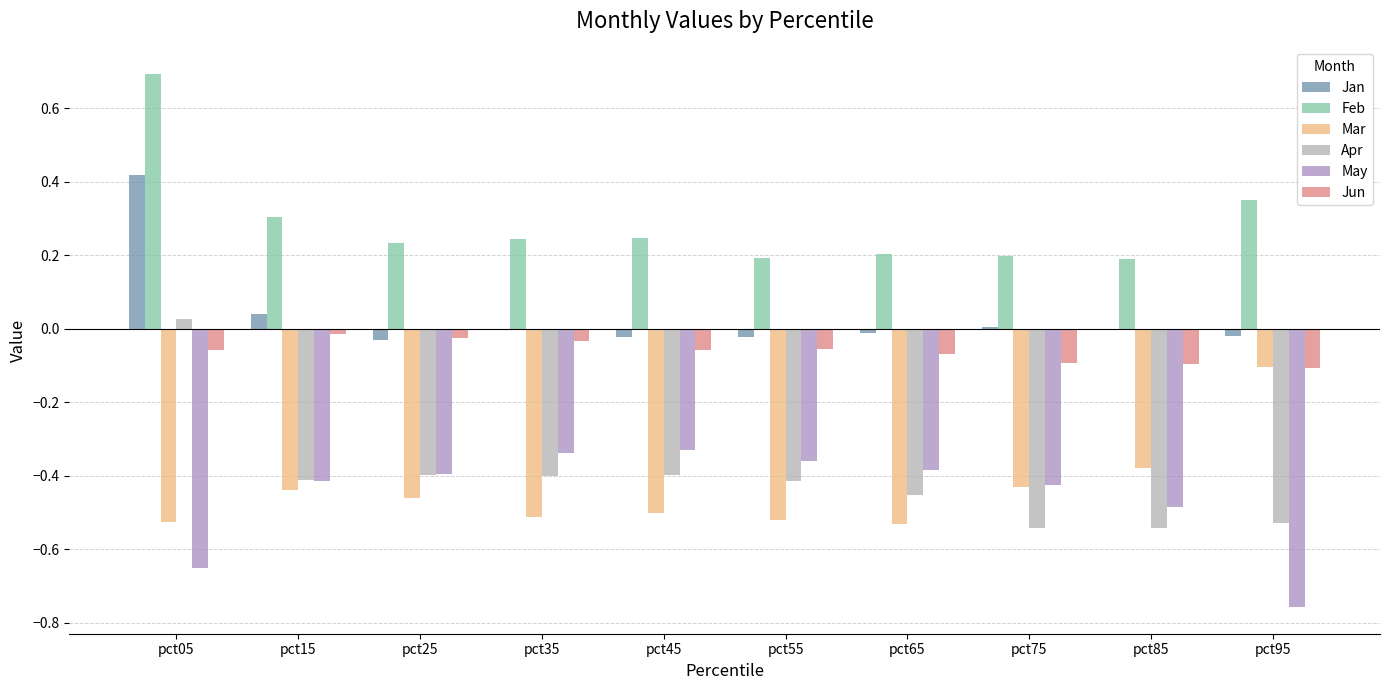

Does the chart contain stacked bars?

No